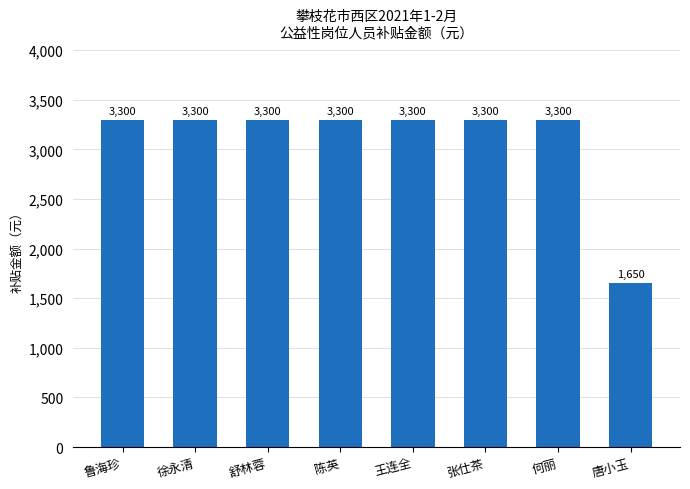

What is the difference between the maximum and minimum values?

1650